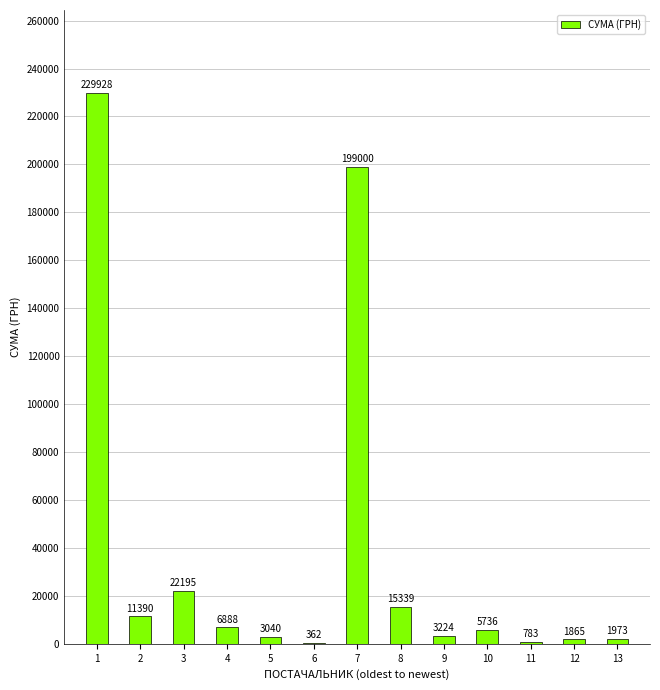

What is the average value?

38594.1